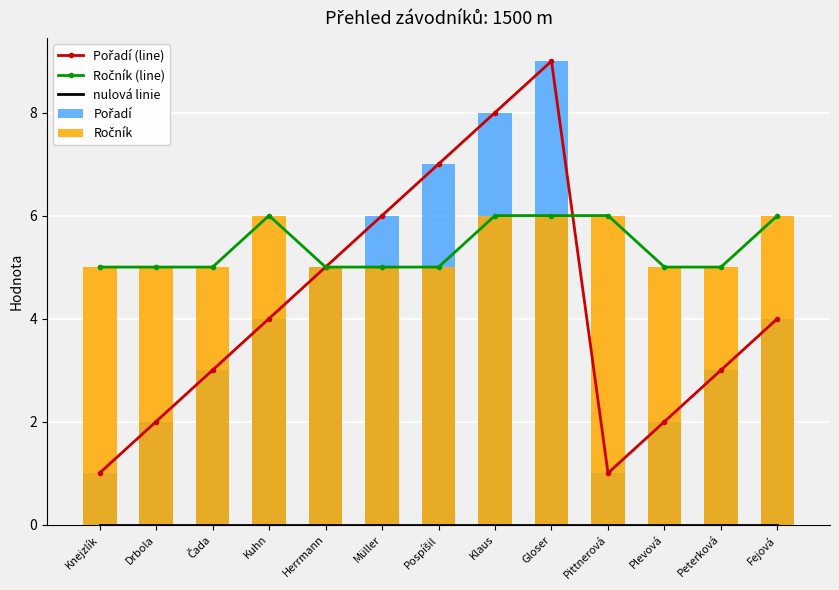

Is the value of Pořadí at Peterková greater than the value of Pořadí (line) at Klaus?

No